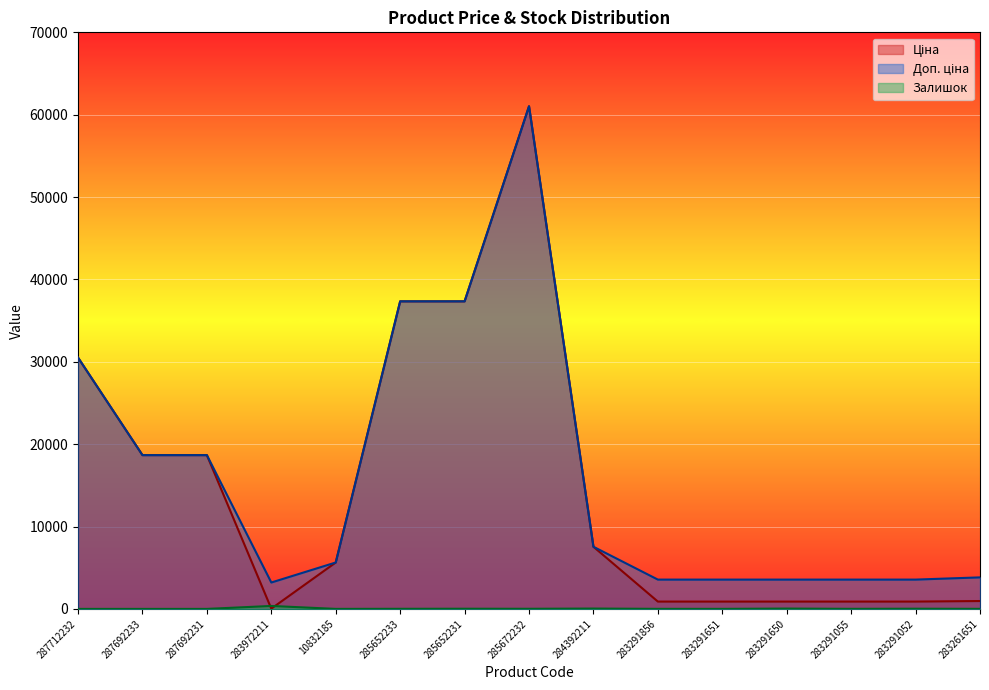

How many lines are shown in the chart?

3